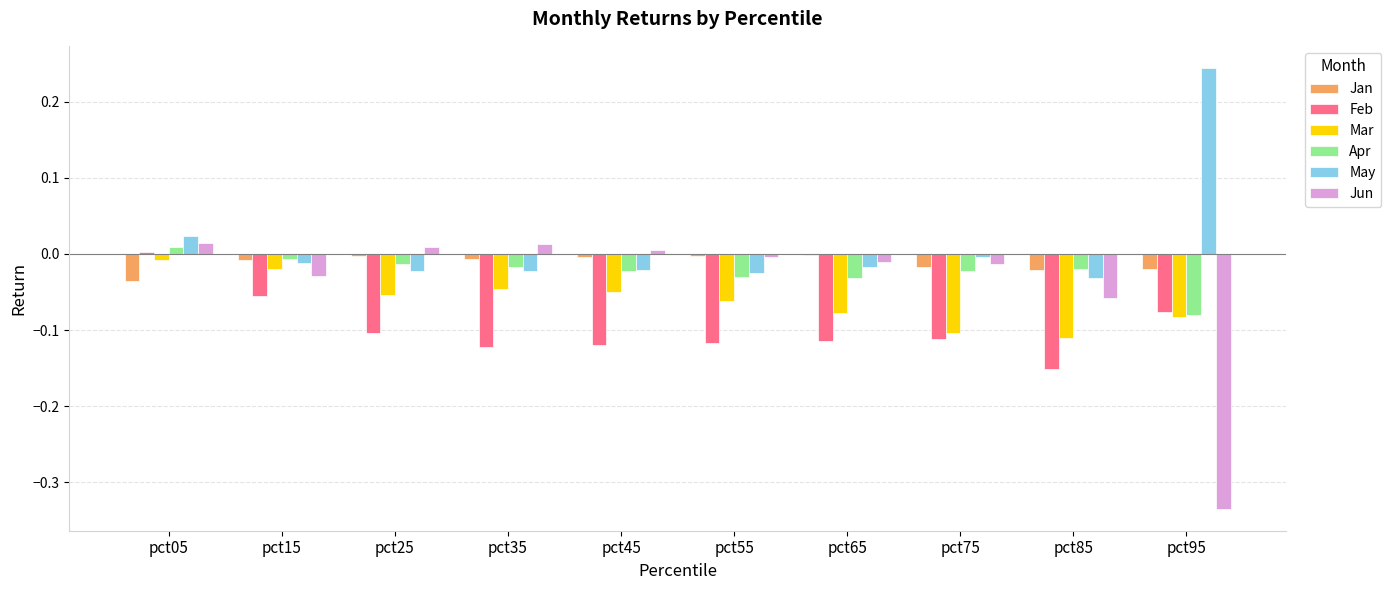

What is the spread (max minus min) of values at pct05?

0.1